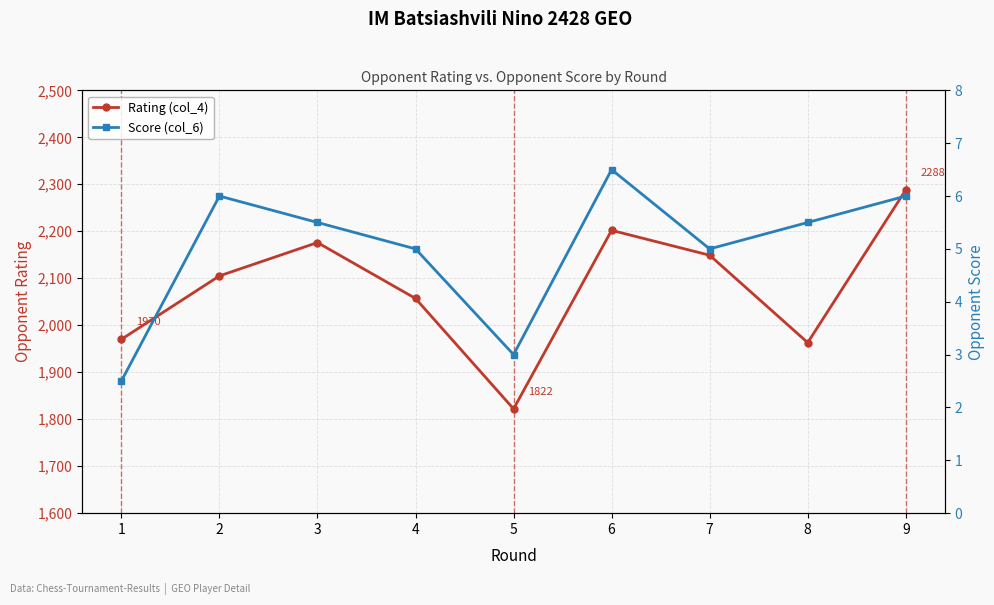

Which series has the largest range (max minus min)?

Rating (col_4)